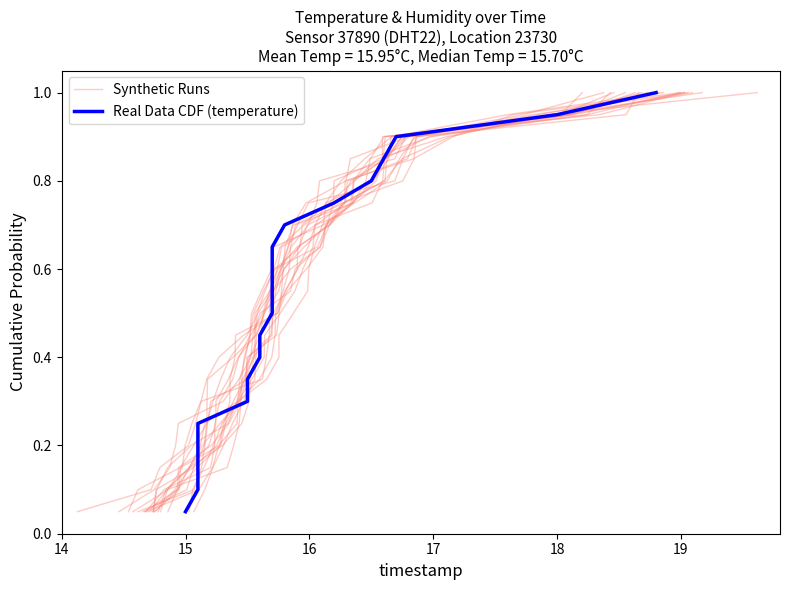

The Synthetic Runs series shows 1.4 at 17. True or false?

False